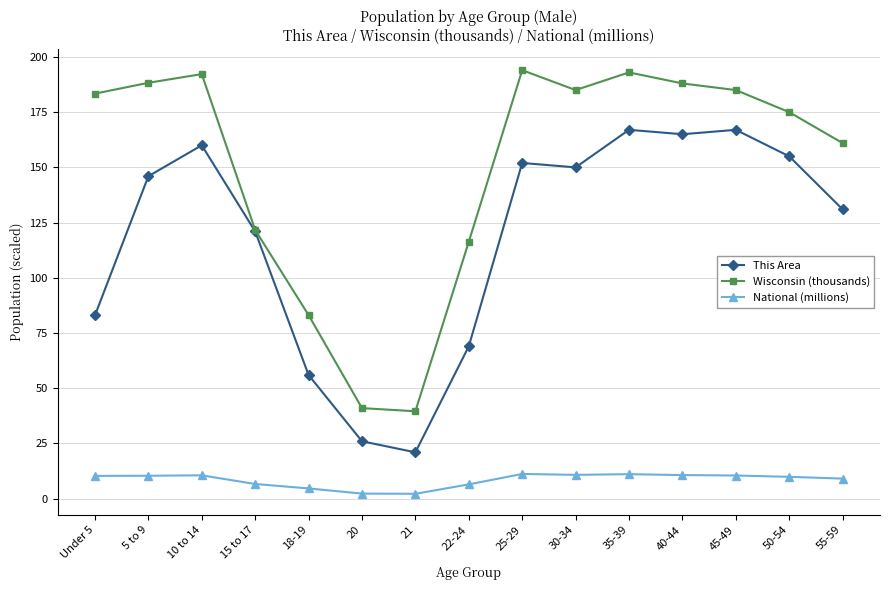

Is the value of Wisconsin (thousands) at 45-49 greater than the value of National (millions) at Under 5?

Yes